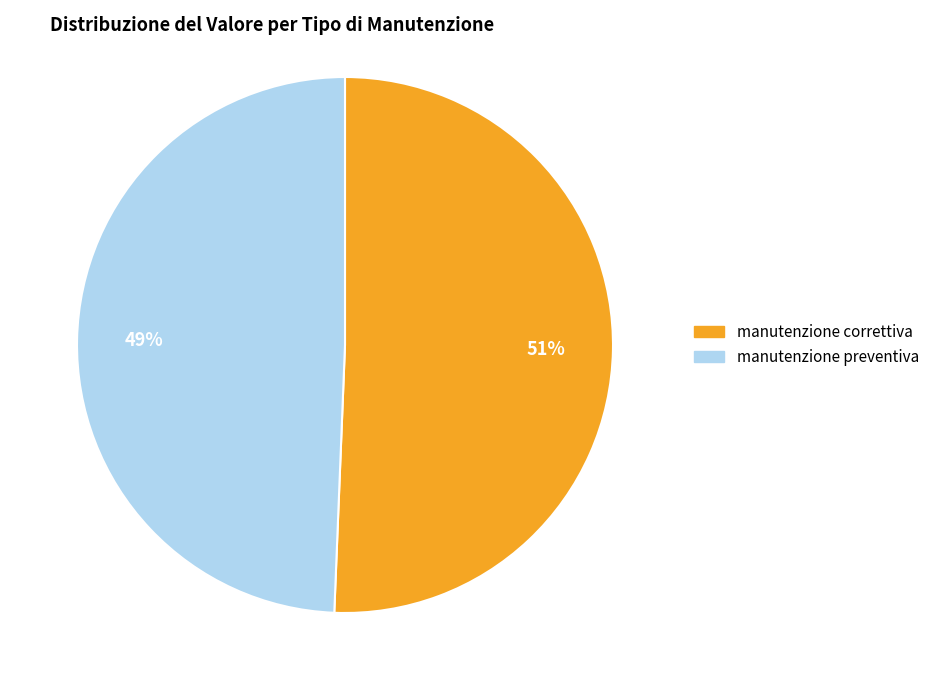

Which category has the smallest portion of the pie?

manutenzione preventiva